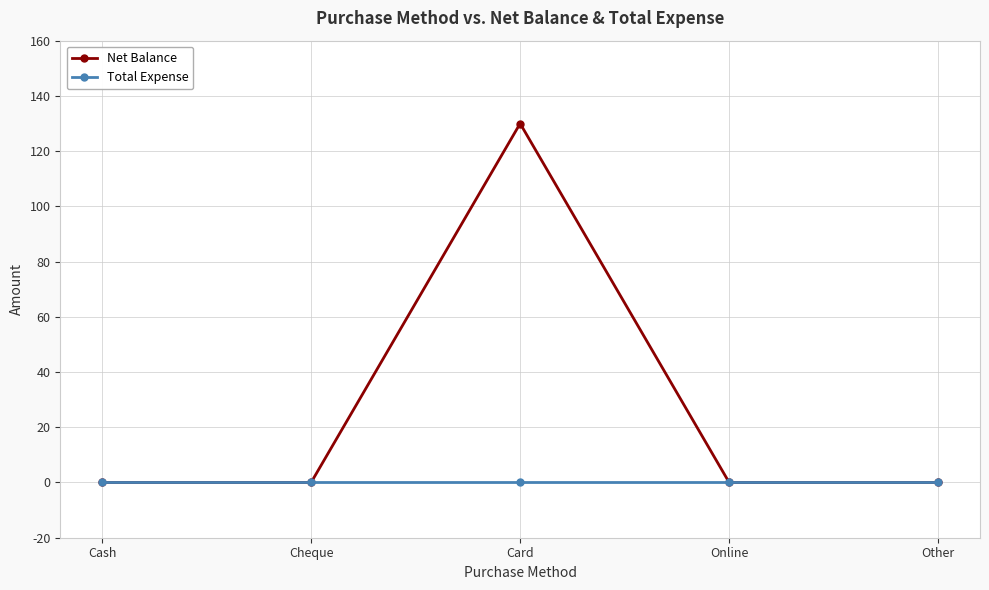

What is the difference between the maximum and second lowest values in the Net Balance series?

130